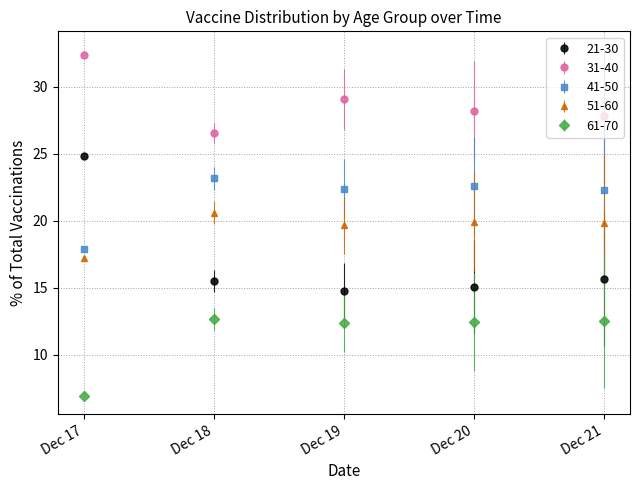

True or false: 41-50 and 21-30 cross at least once.

True